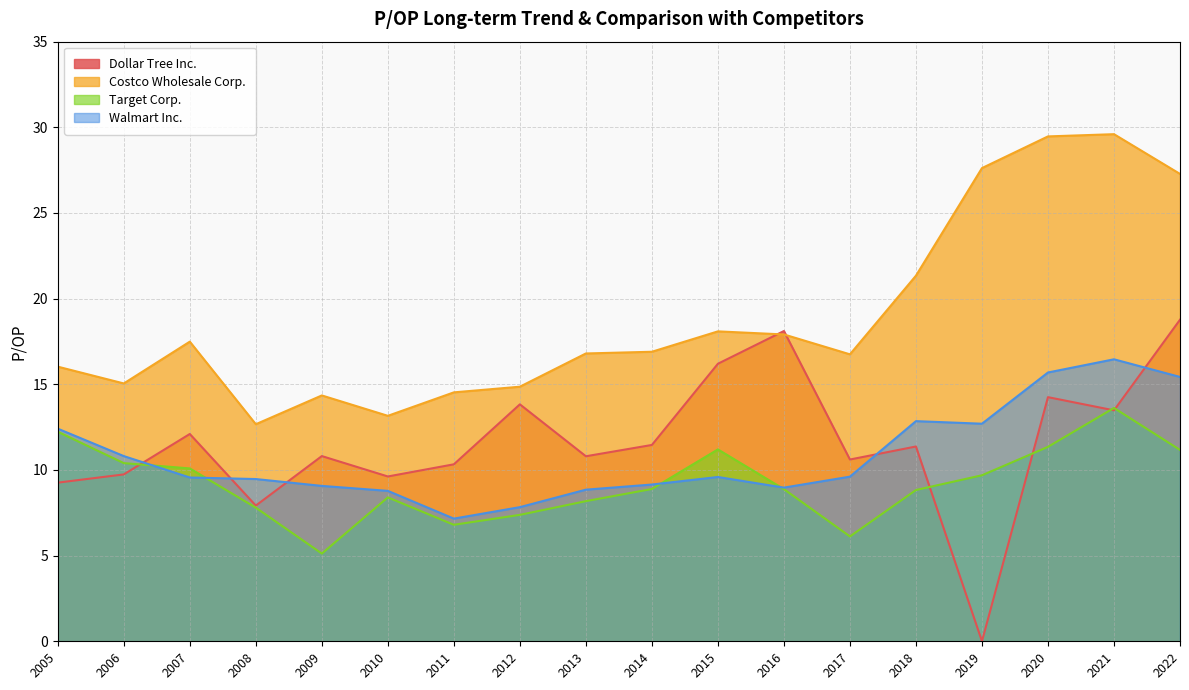

How many lines are shown in the chart?

4